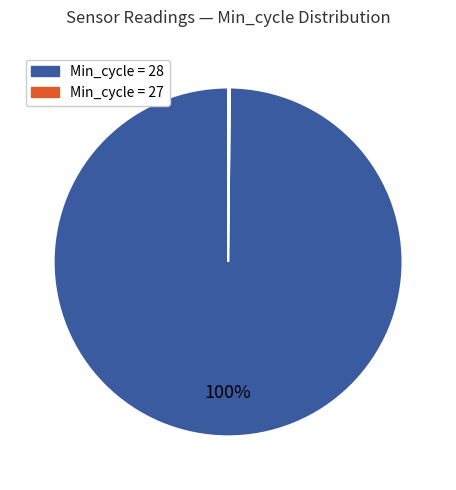

To the nearest percent, what is the average slice percentage?

50%